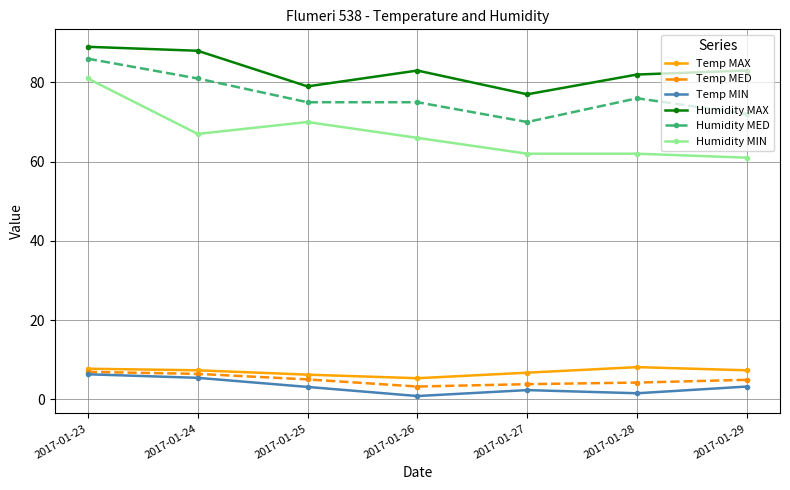

How many series are shown in this chart?

6